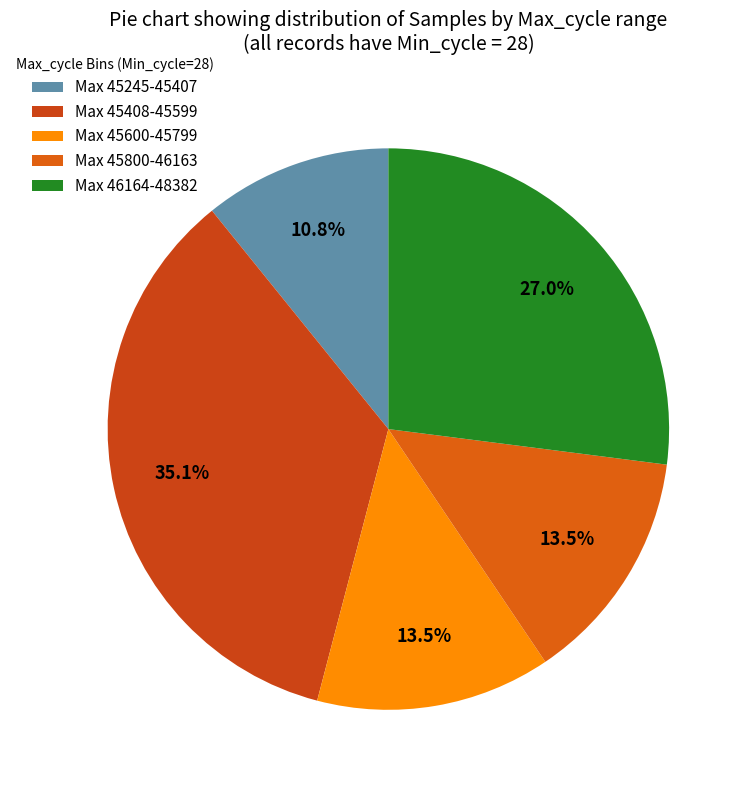

How many segments does this pie chart have?

5